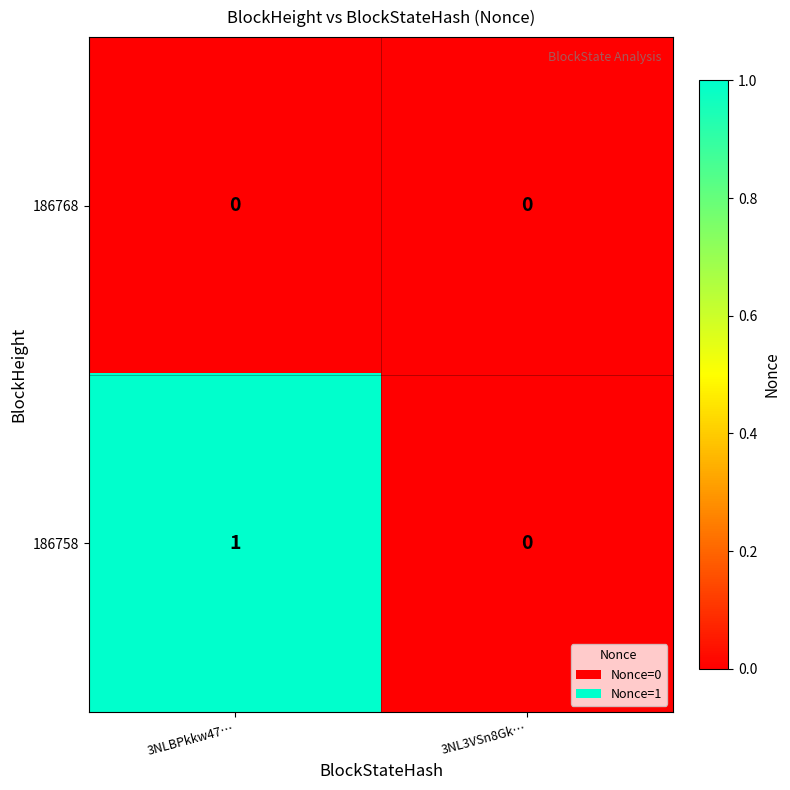

True or false: 186768 has a value of 0 at 3NL3VSn8Gk….

True